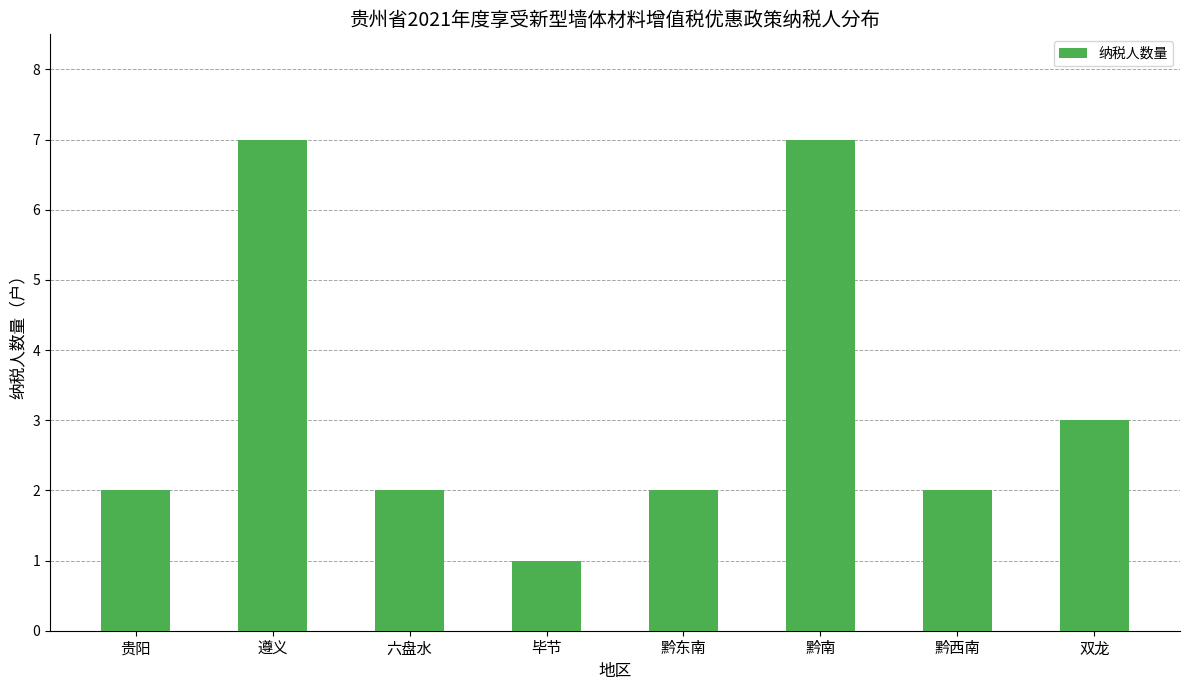

Does the chart contain stacked bars?

No